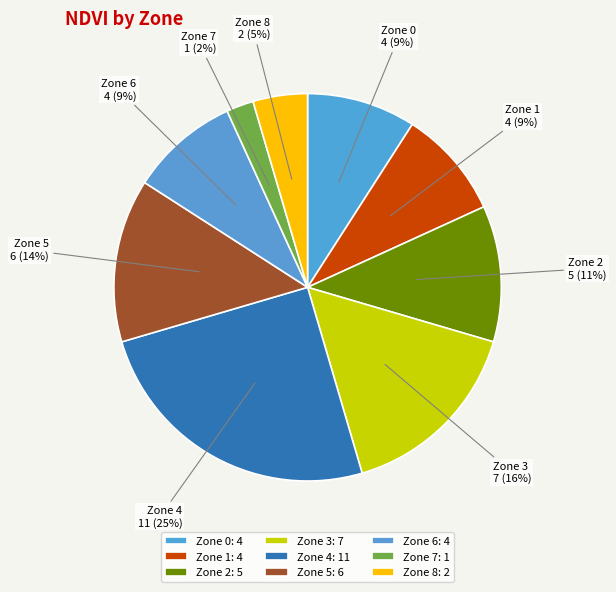

Is there a majority slice in this chart?

No